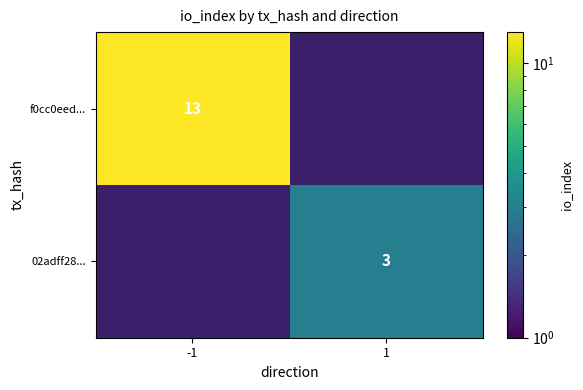

The value of f0cc0eed... at -1 is 13. True or false?

True